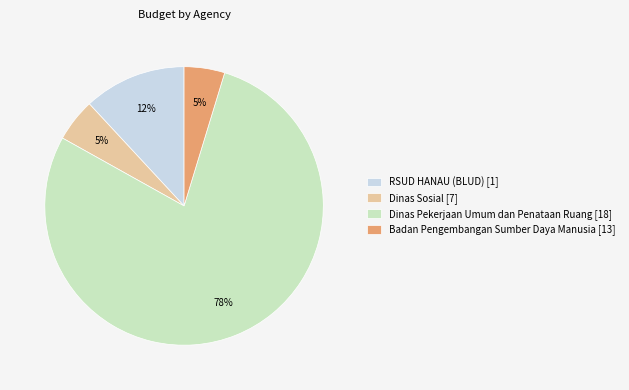

To the nearest percent, what portion does Dinas Pekerjaan Umum dan Penataan Ruang [18] represent?

78%